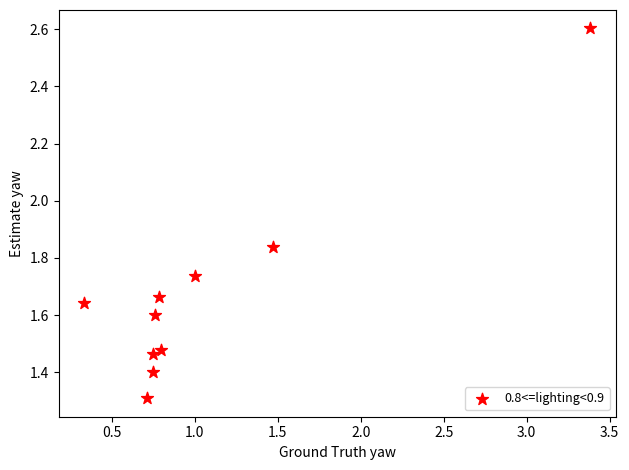

What is the range of X values (max minus min)?

3.1